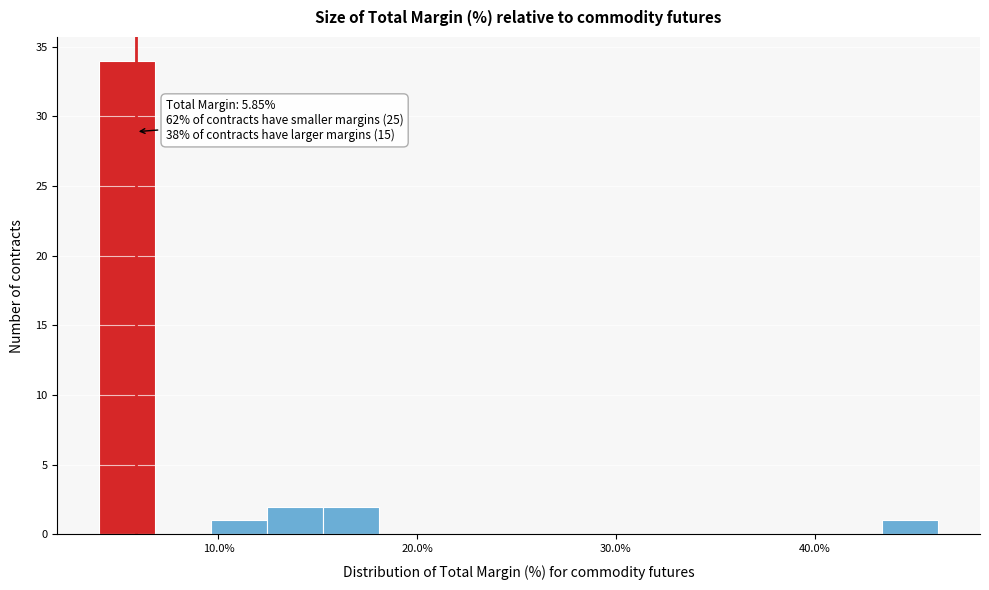

Read against the x-axis, roughly where is the centre of the tallest bar?

5